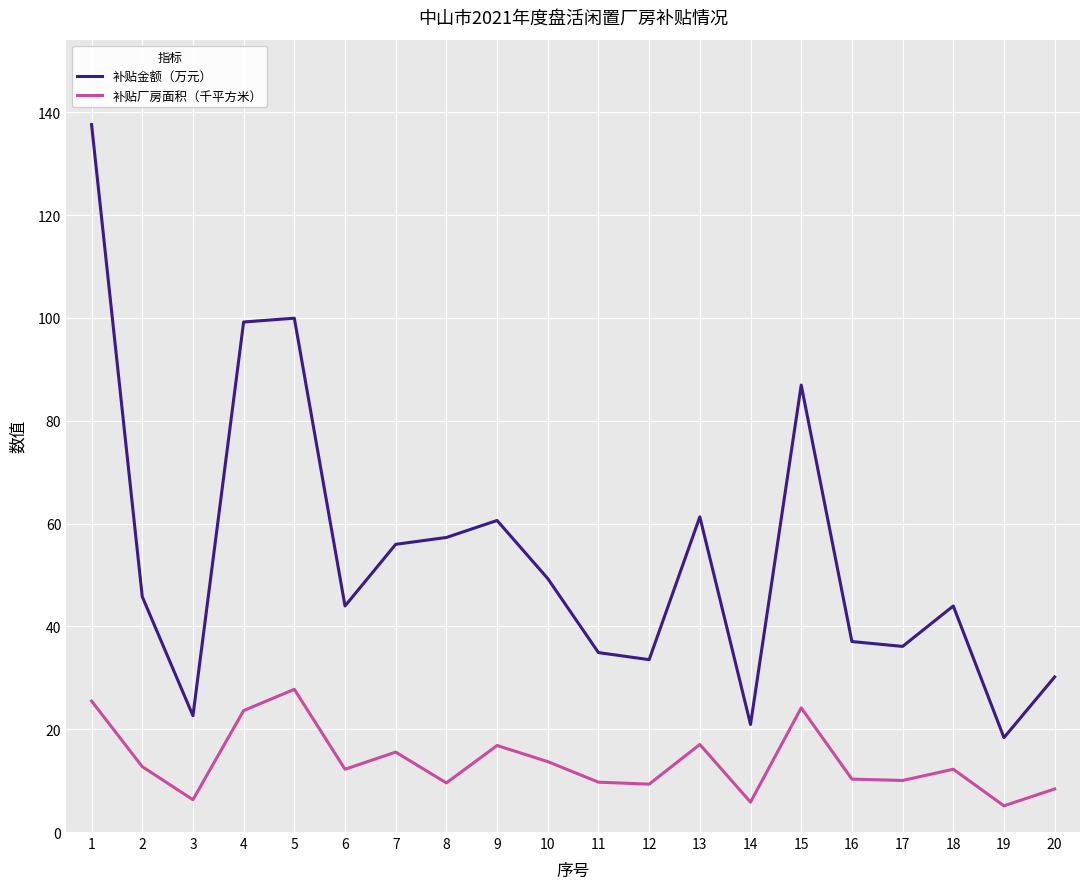

What is the sum of all 补贴厂房面积（千平方米） values?

275.7